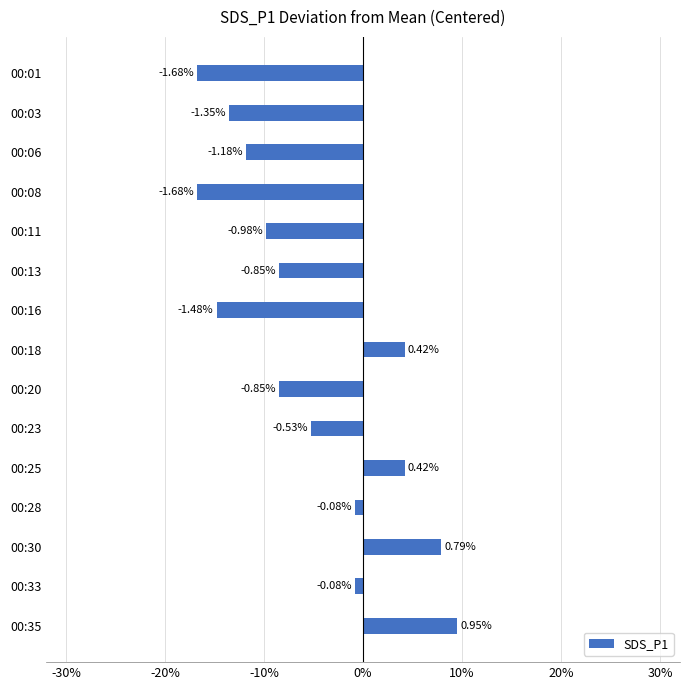

Where does the data first go above 0?

00:18